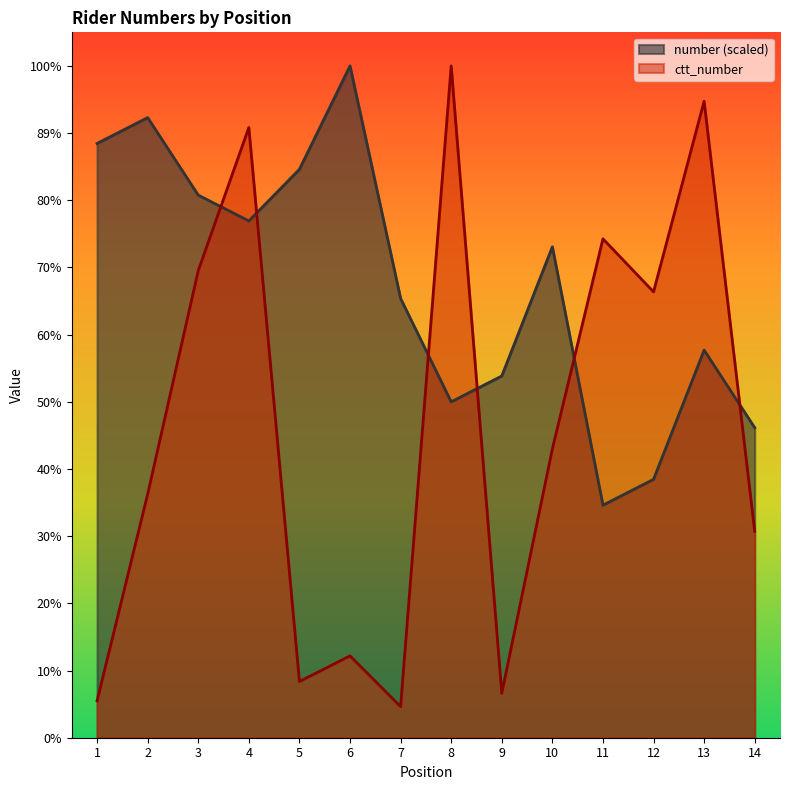

At which category is the sum across all series the highest?

4